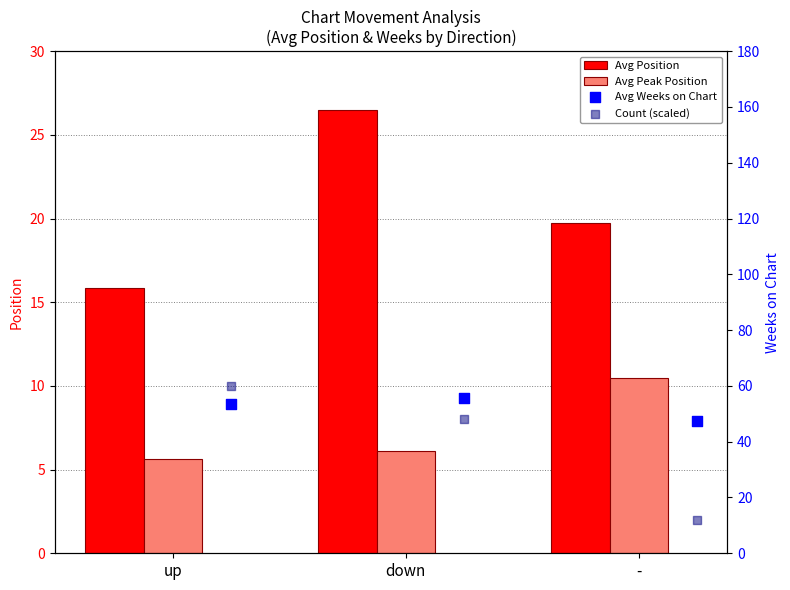

Which series has the largest Y range (max minus min)?

Count (scaled)